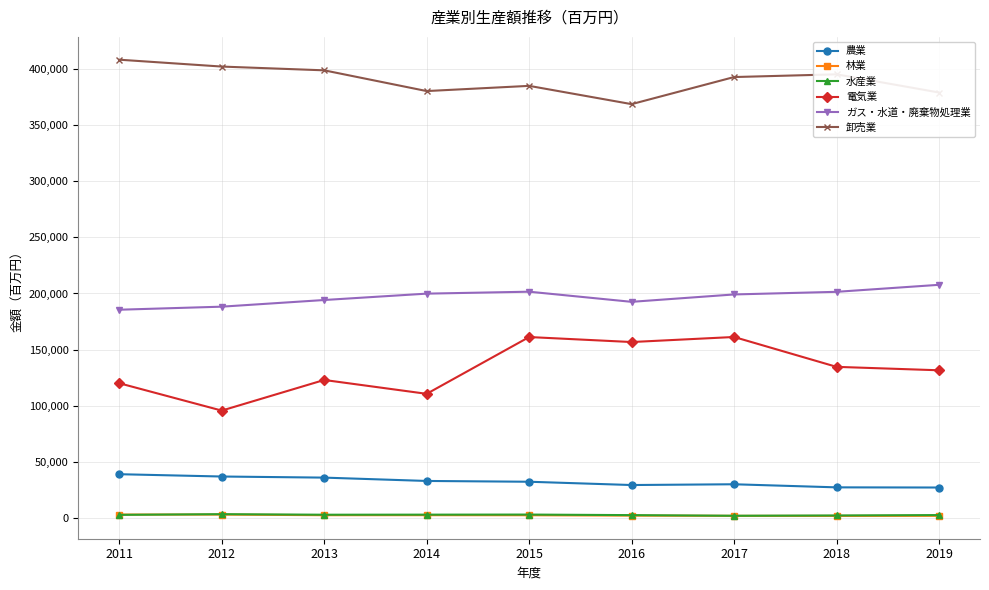

The ガス・水道・廃棄物処理業 series shows 271003 at 2018. True or false?

False